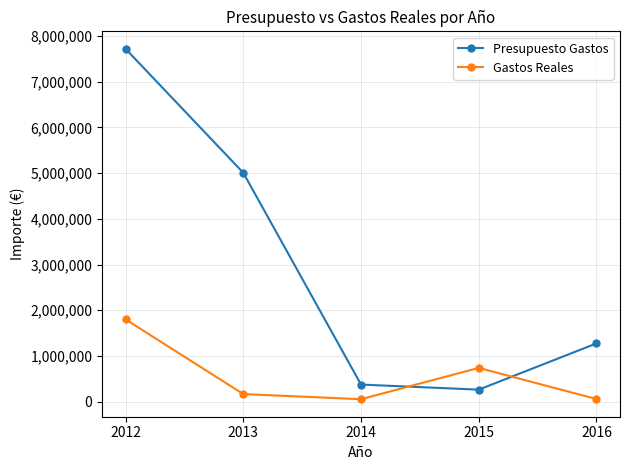

Between which two adjacent categories do Presupuesto Gastos and Gastos Reales first intersect?

2014 and 2015